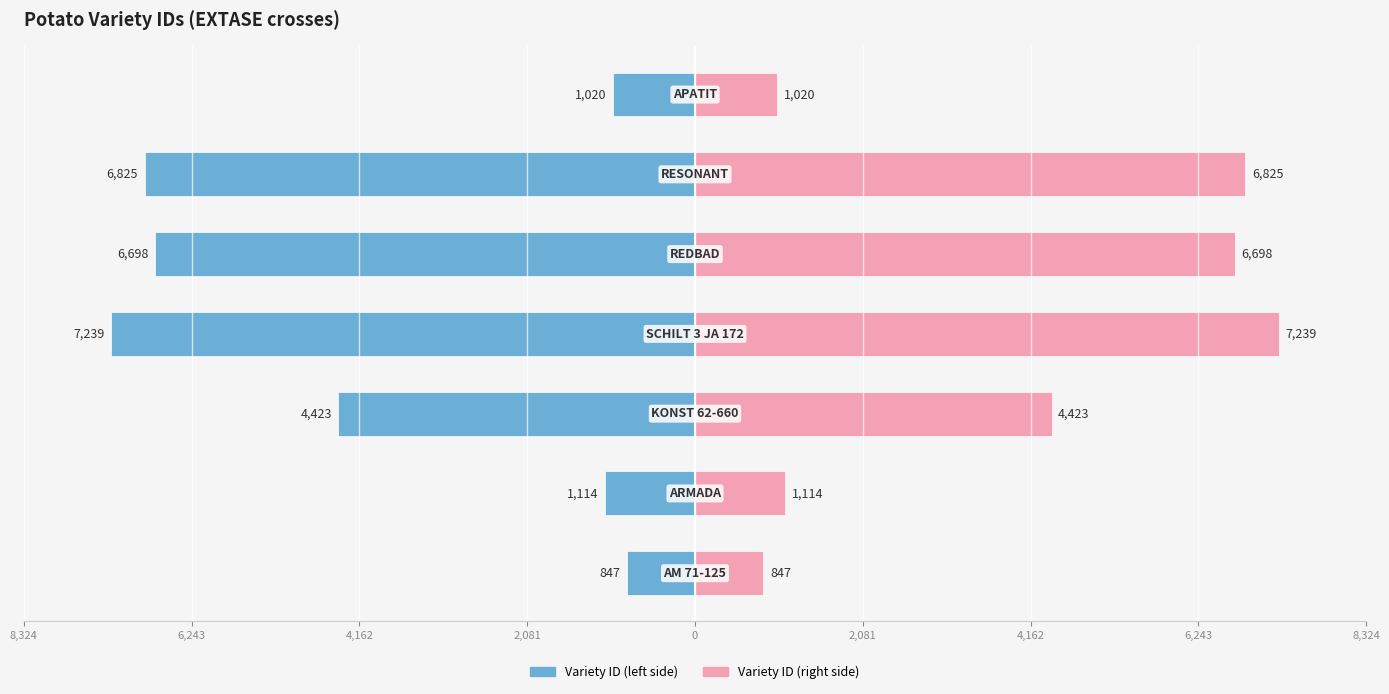

What is the difference between the second highest and minimum values in the Variety ID (right) series?

5978